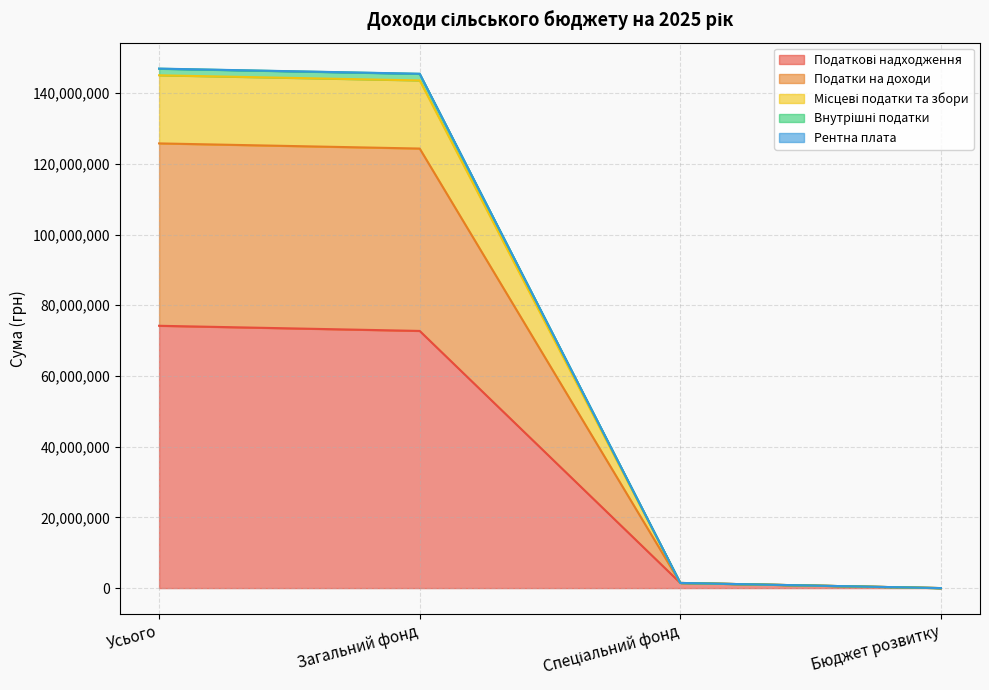

List the labels in order of Місцеві податки та збори value, smallest first.

Бюджет розвитку, Спеціальний фонд, Загальний фонд, Усього